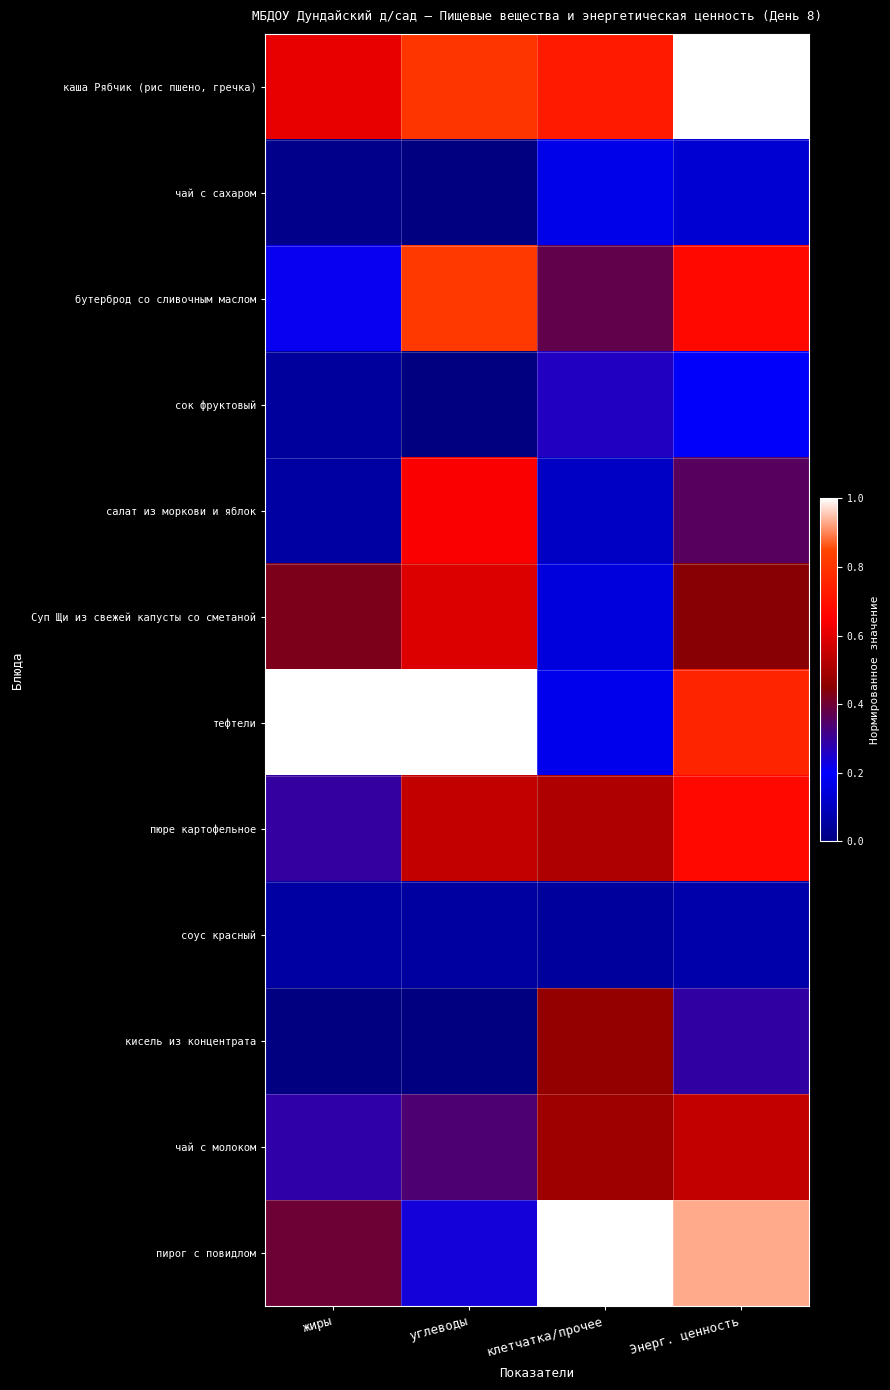

At which category is the sum across all series the highest?

Энерг. ценность